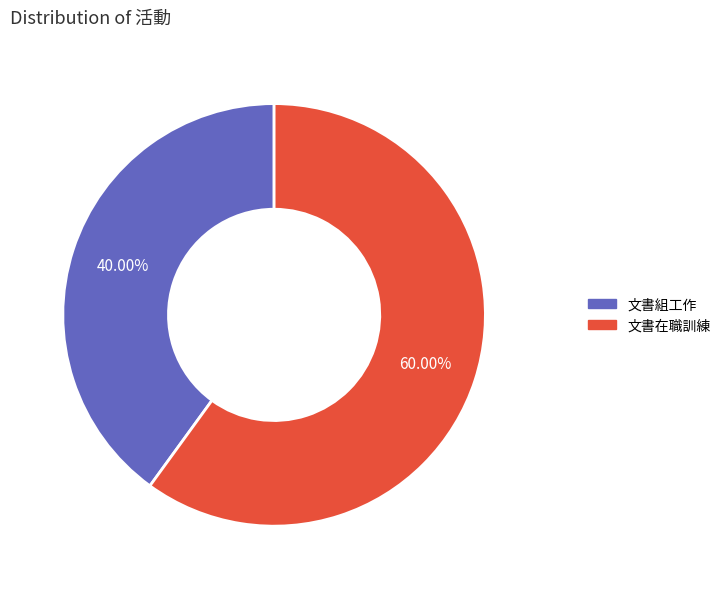

Between 文書在職訓練 and 文書組工作, which is larger?

文書在職訓練